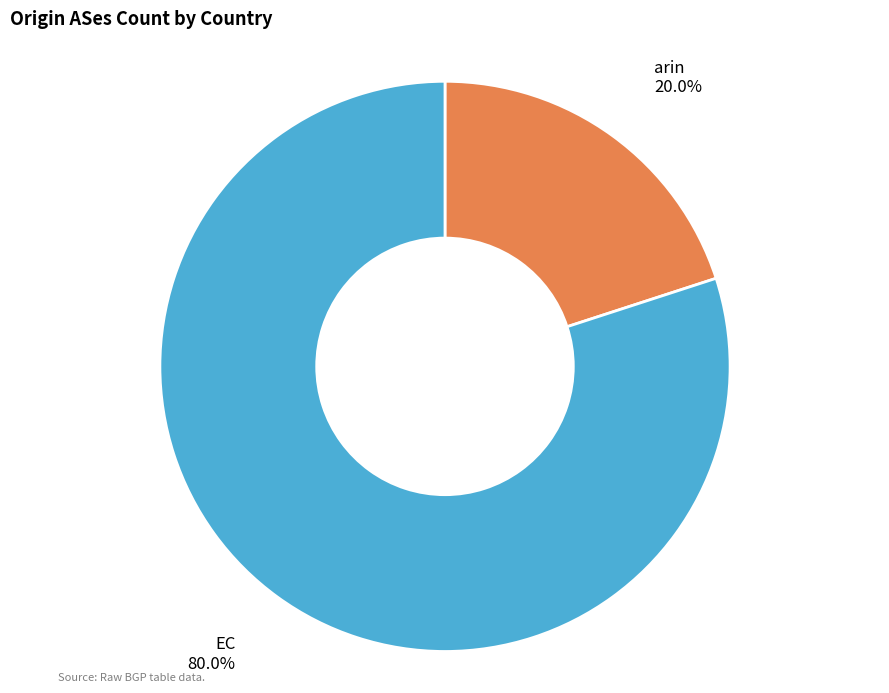

How many slices are in this pie chart?

2